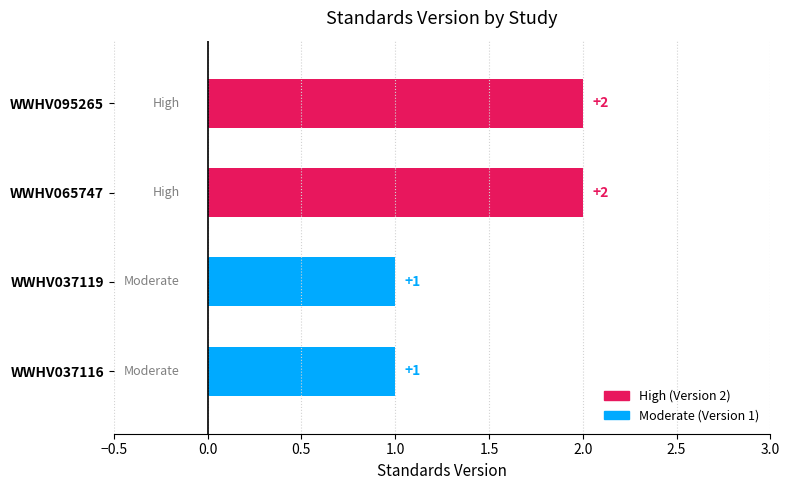

What is the value of the 4th bar from the left?

2